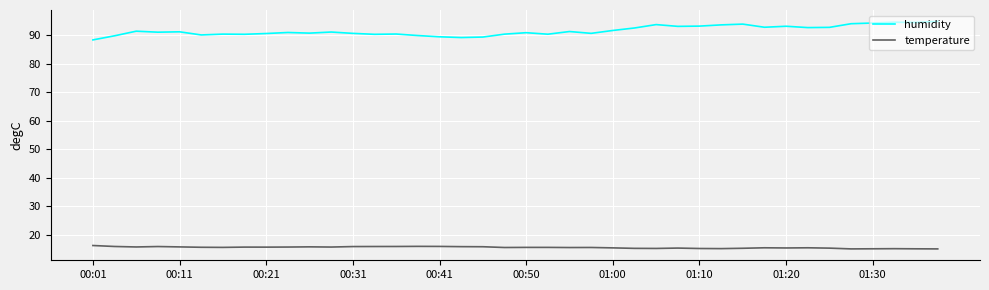

What is the minimum value shown in the chart?

15.0